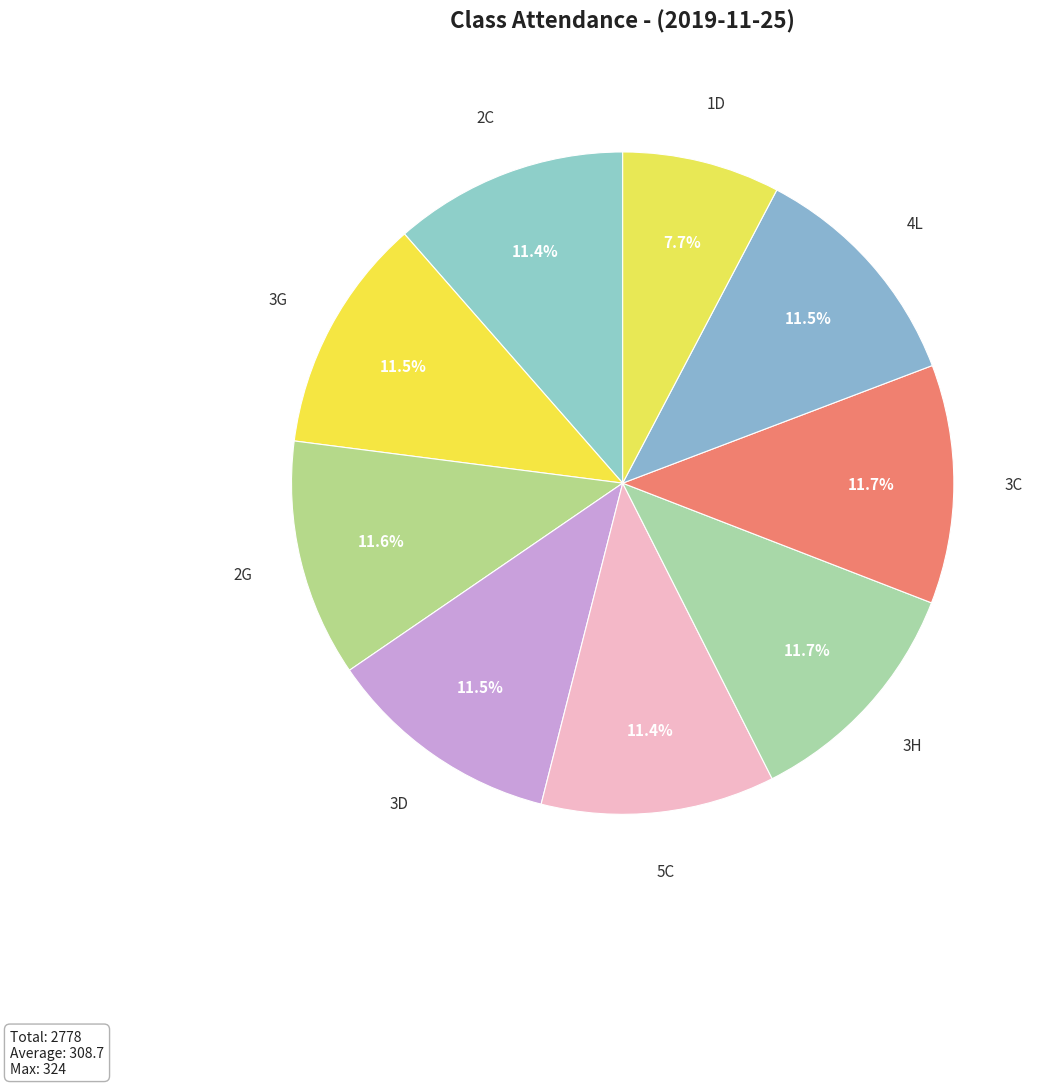

How much of the chart is everything except 3H?

88.3%